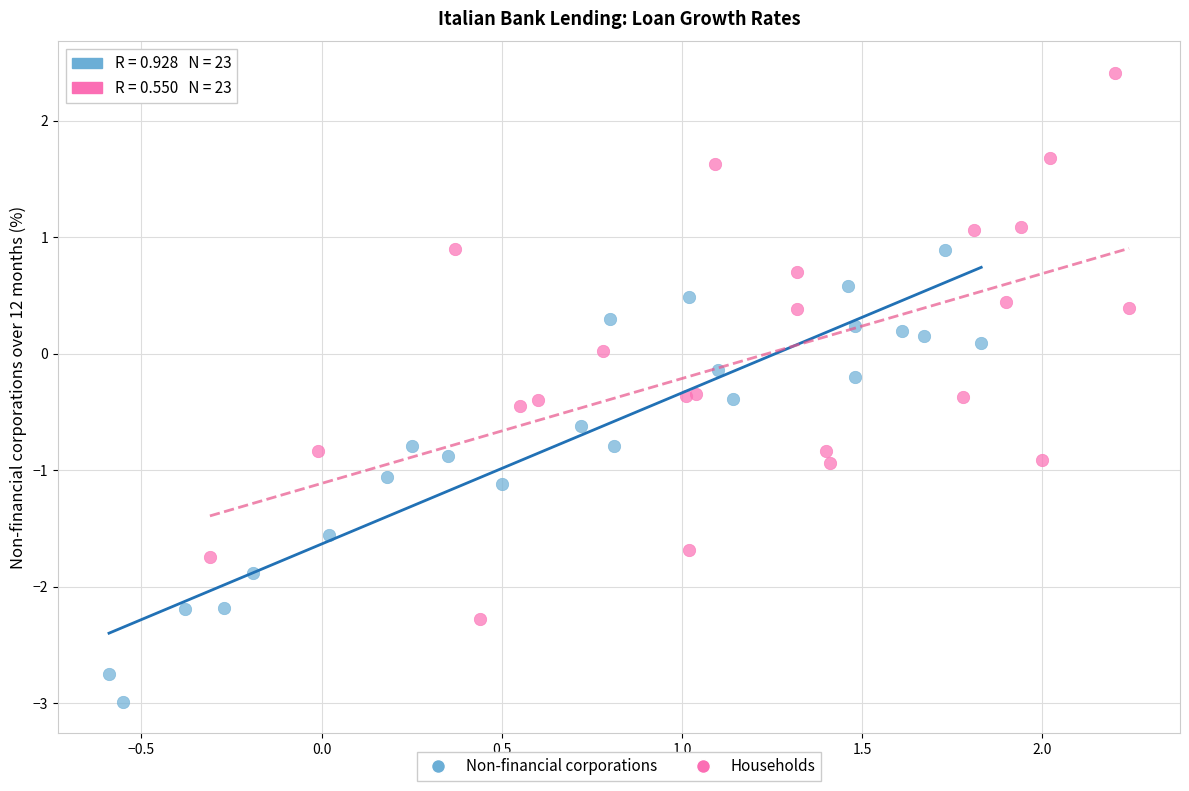

Which series has the largest Y range (max minus min)?

Households